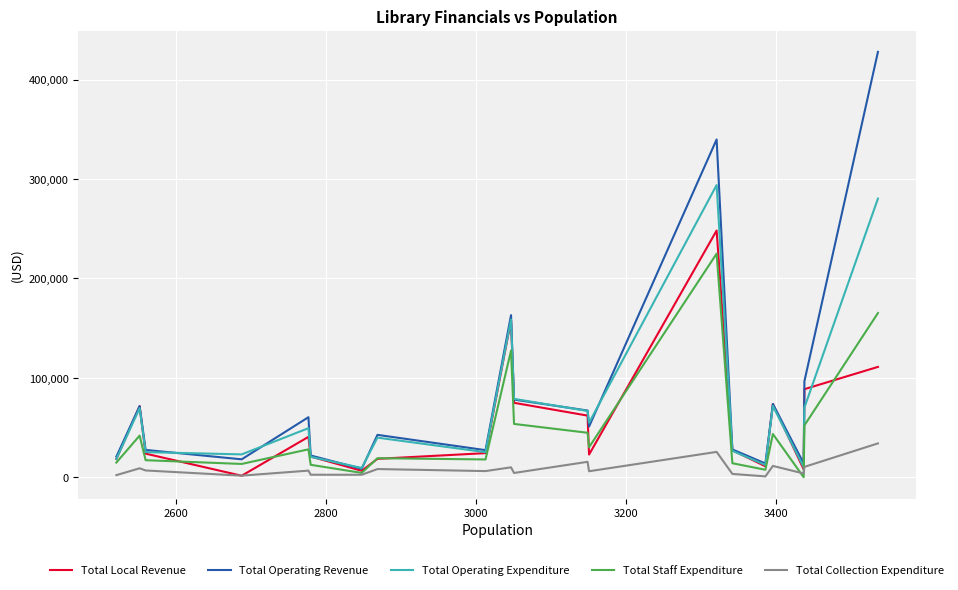

How many lines are shown in the chart?

5